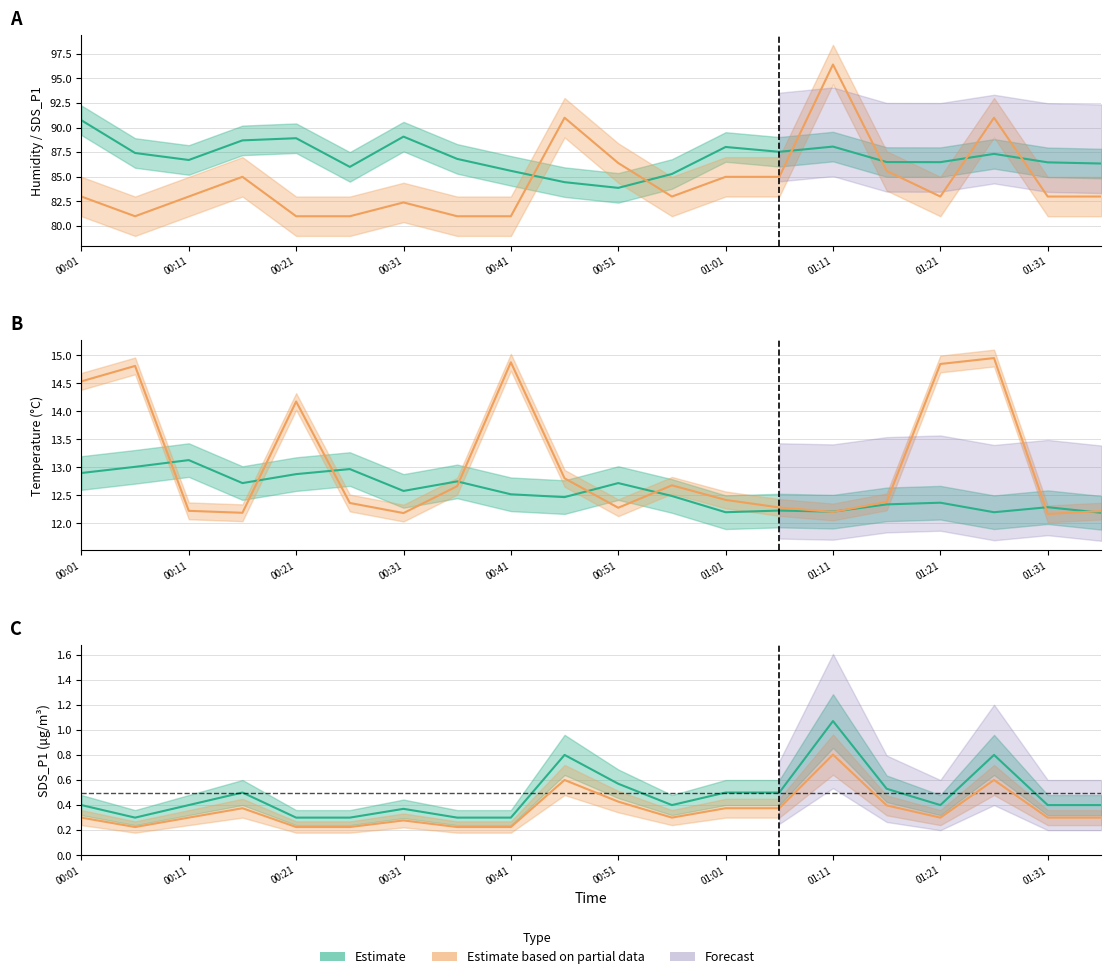

What position from the left is 11?

12